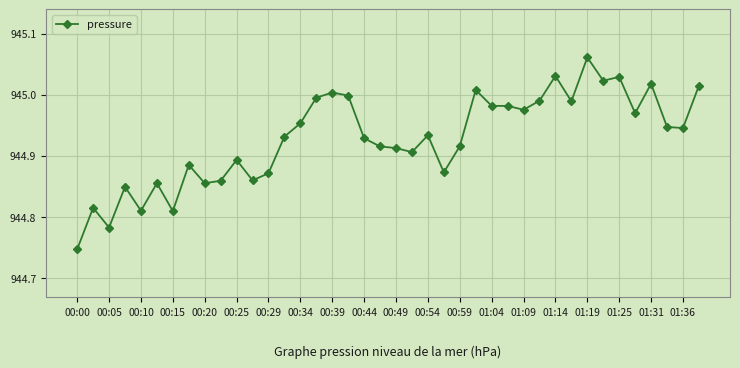

What is the difference between the maximum and minimum values?

0.3